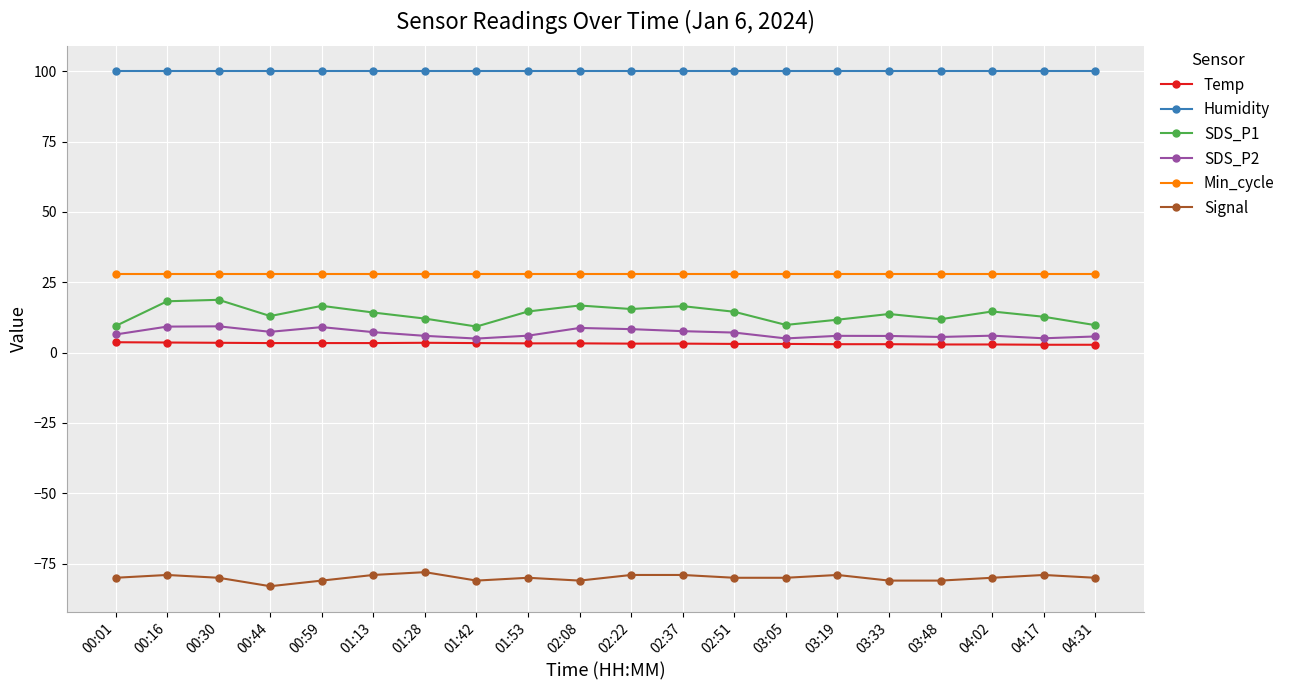

Is the value of Humidity at 02:22 greater than the value of SDS_P1 at 02:22?

Yes